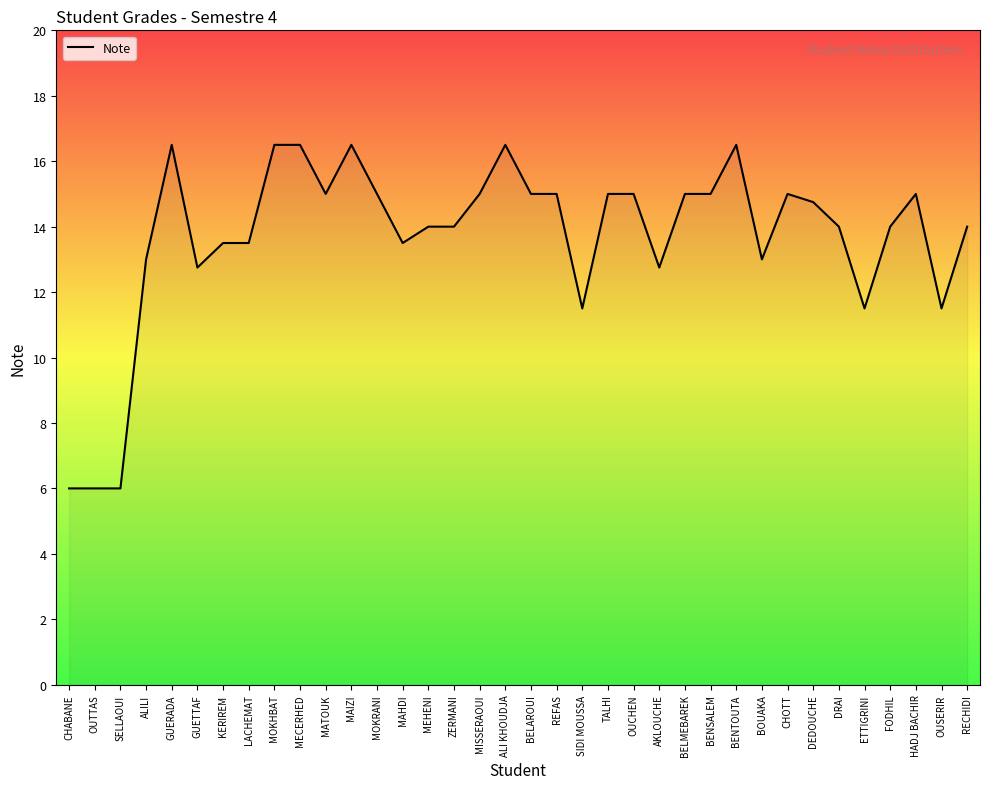

What is the greatest value displayed?

16.5